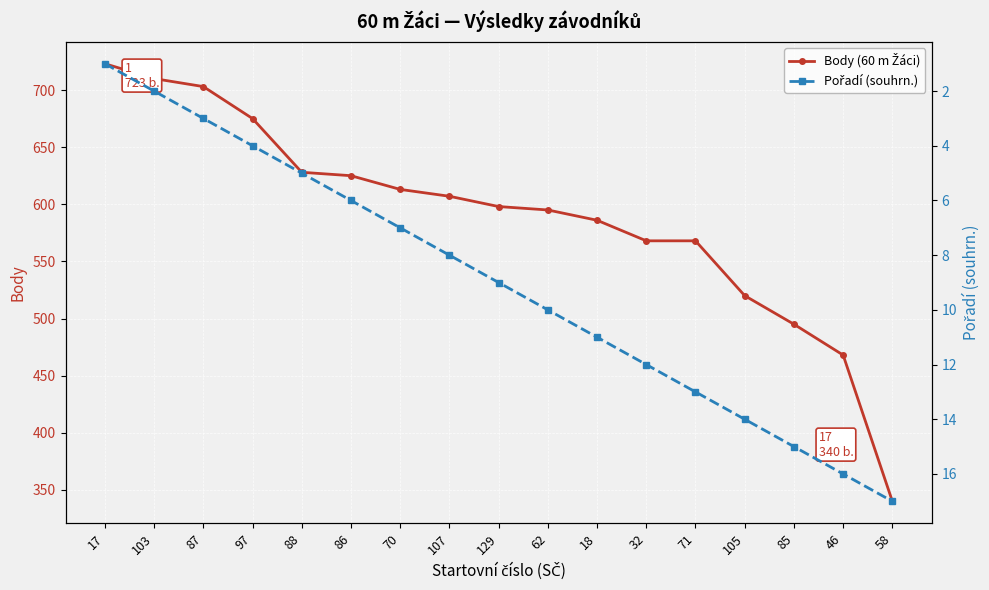

Rank the series by their maximum value, from lowest to highest.

Pořadí (souhrn.), Body (60 m Žáci)